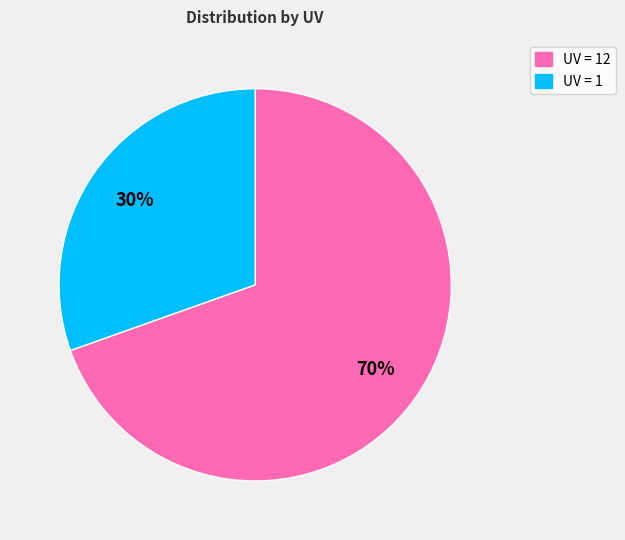

How many slices are in this pie chart?

2